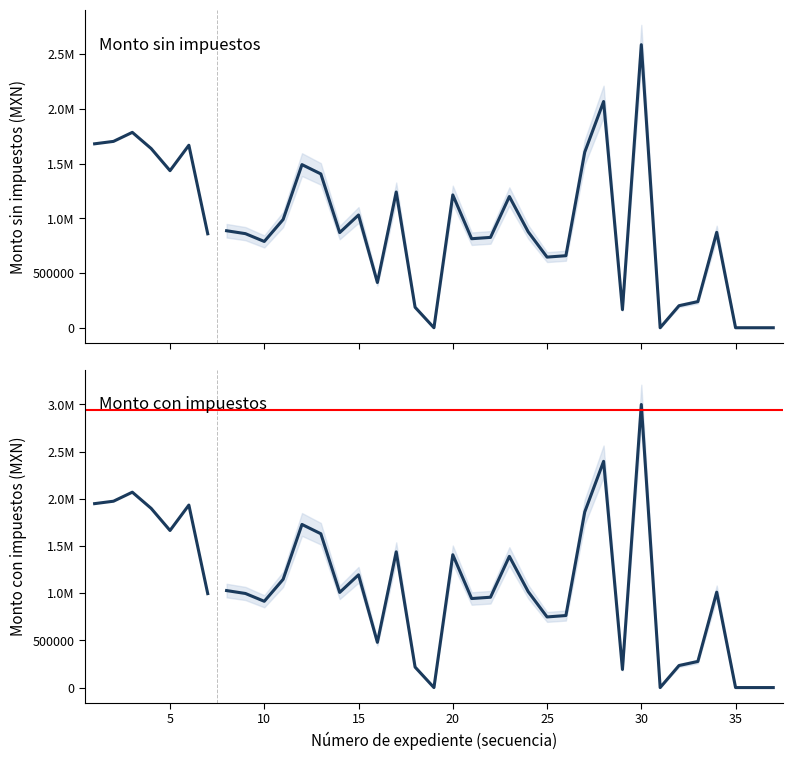

How many interior local valleys does the Monto con impuestos series have?

10